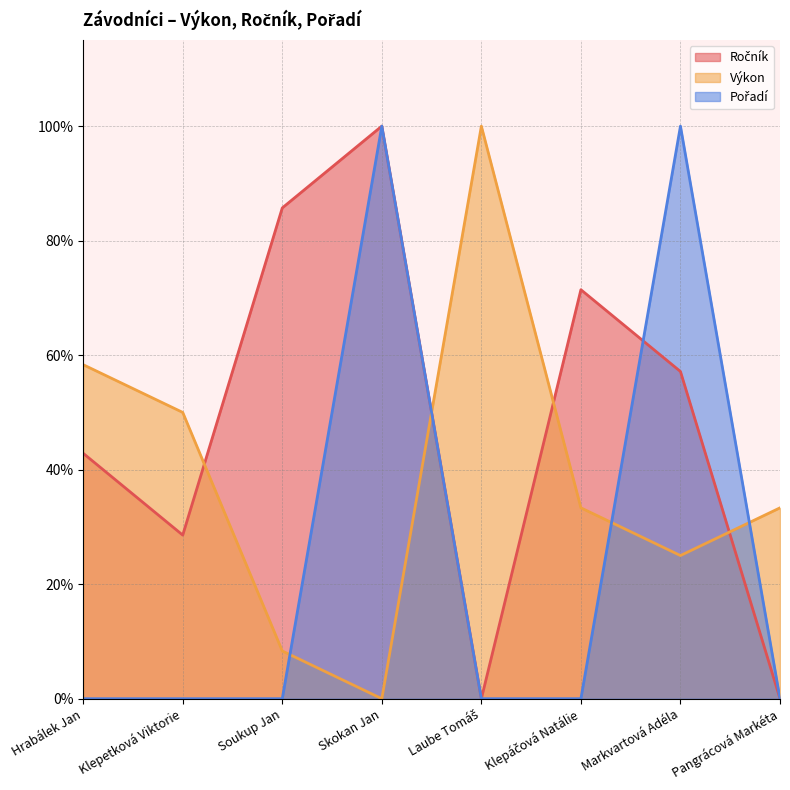

At how many categories does at least one series exceed 0?

8